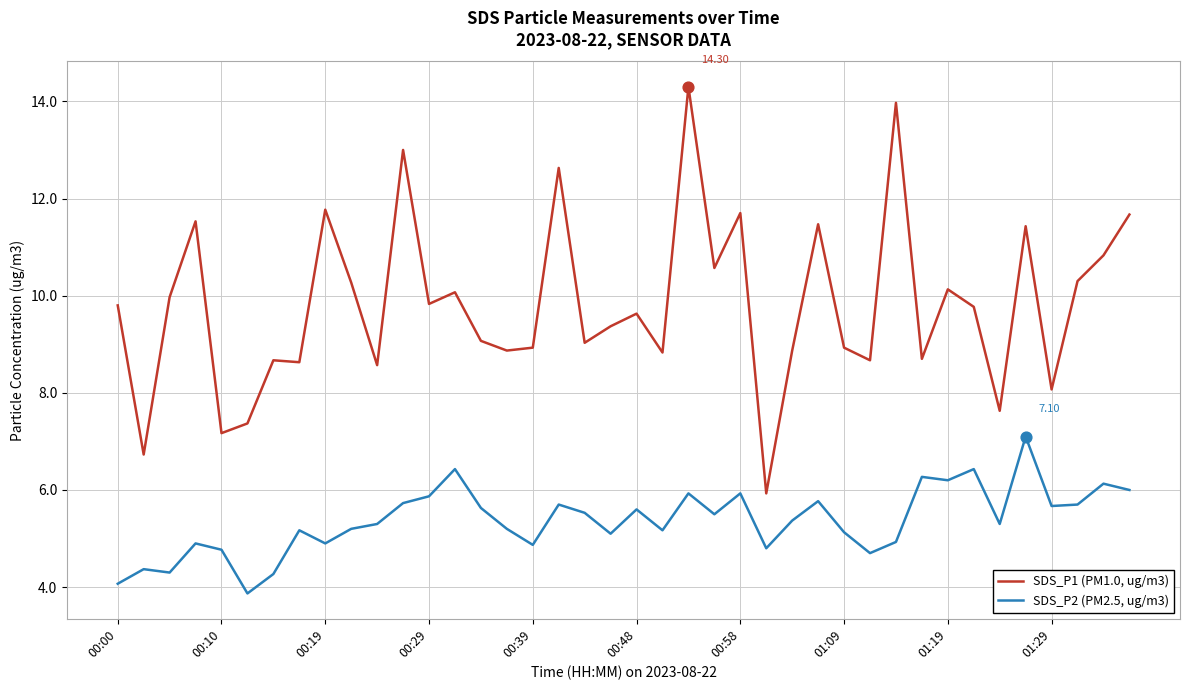

Which series has the widest spread of values?

SDS_P1 (PM1.0, ug/m3)